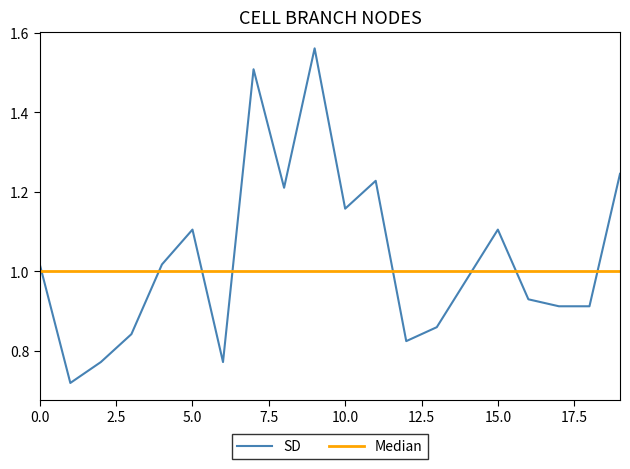

How many categories are shown in the chart?

20